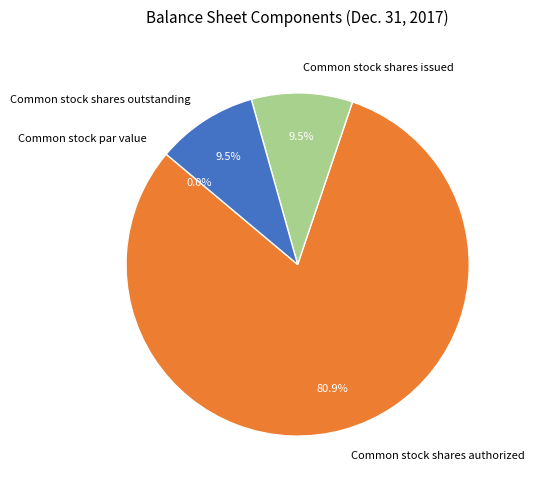

True or false: Common stock shares issued accounts for 17% of the total.

False